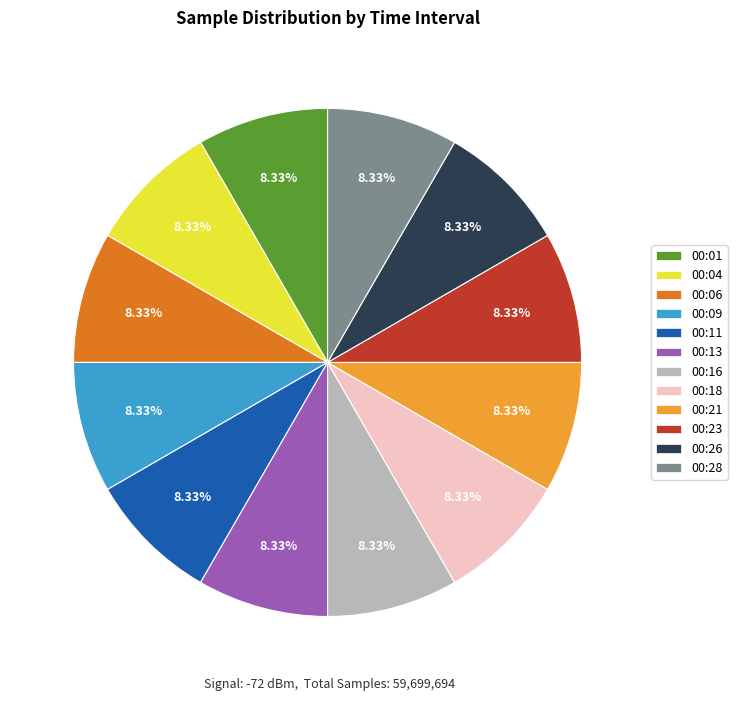

To the nearest percent, what percentage of the pie is 00:09?

8%